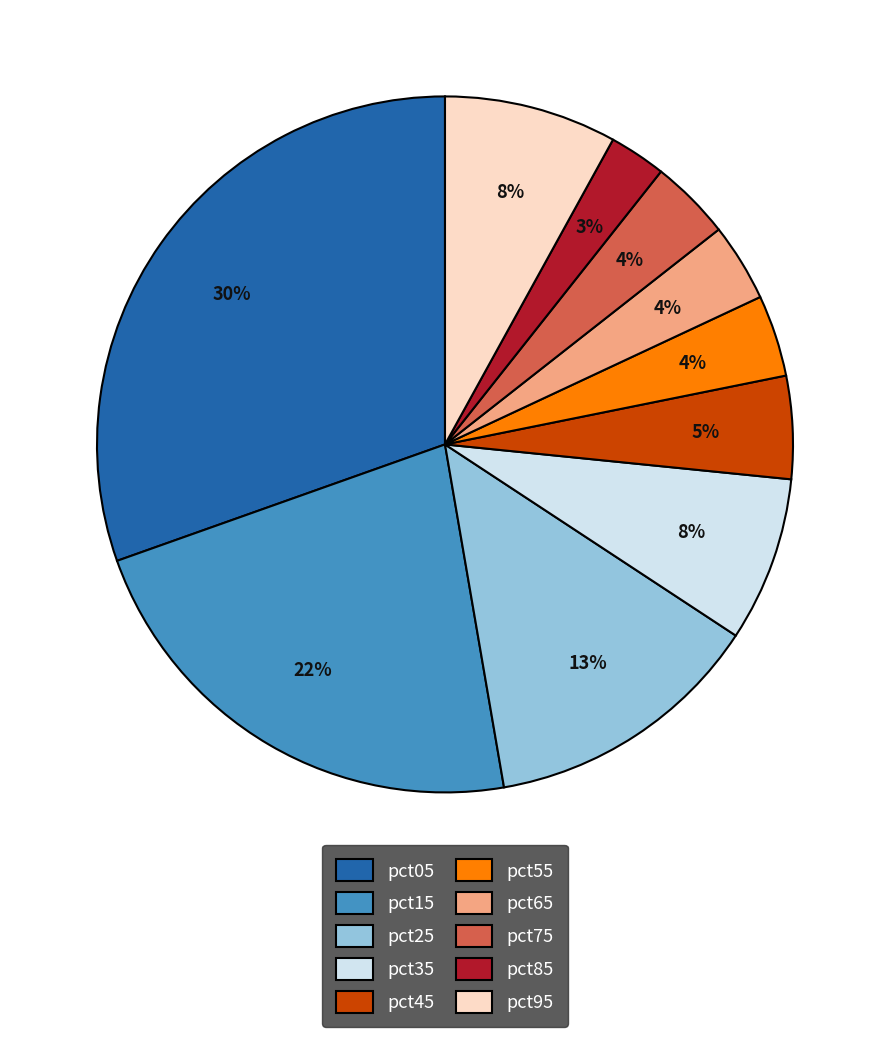

Which category has the biggest portion of the pie?

pct05